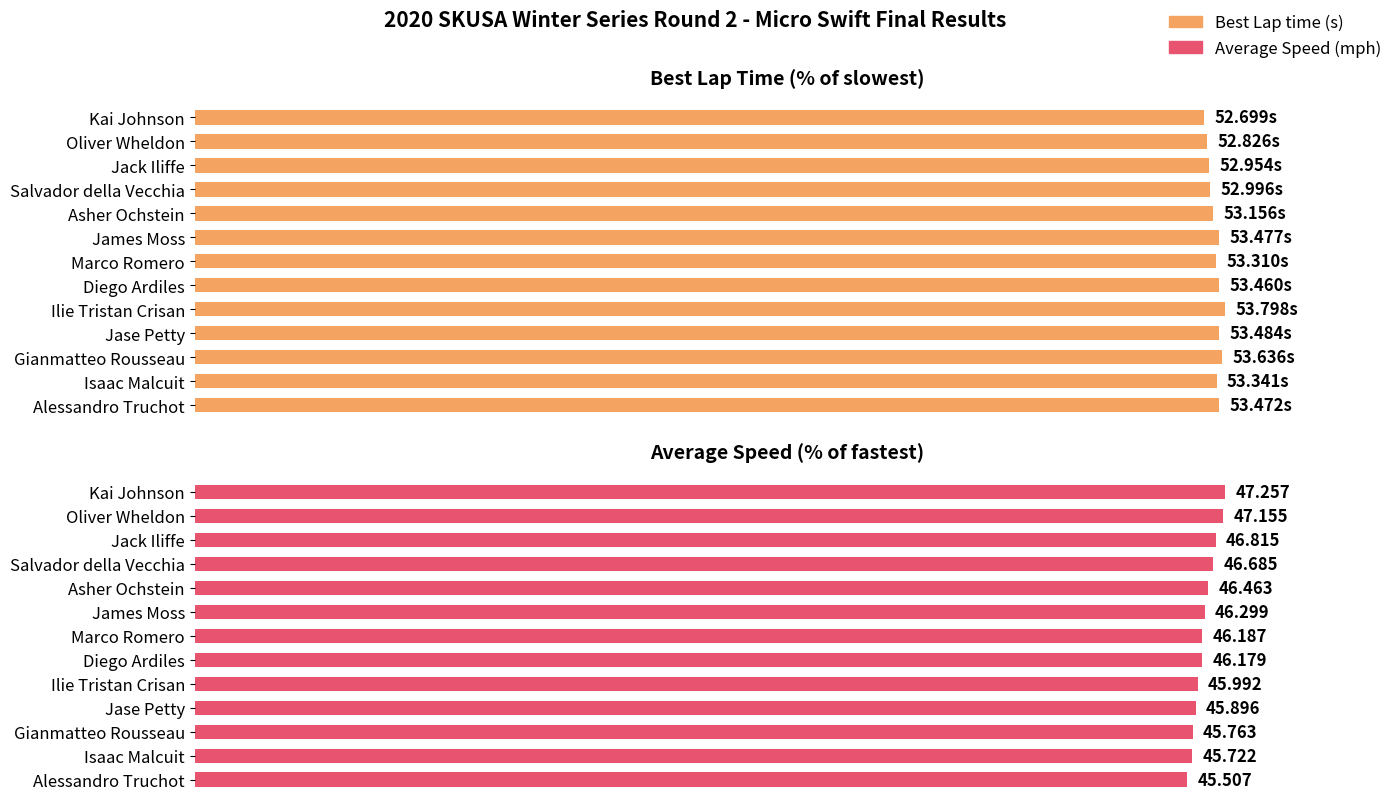

At Gianmatteo Rousseau, list the series in order from largest to smallest.

Best Lap time, Average Speed